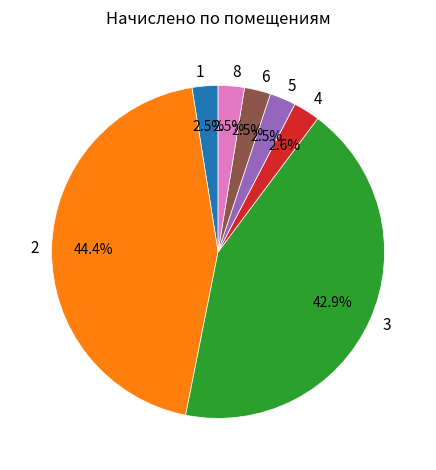

True or false: 6 accounts for 3% of the total.

True